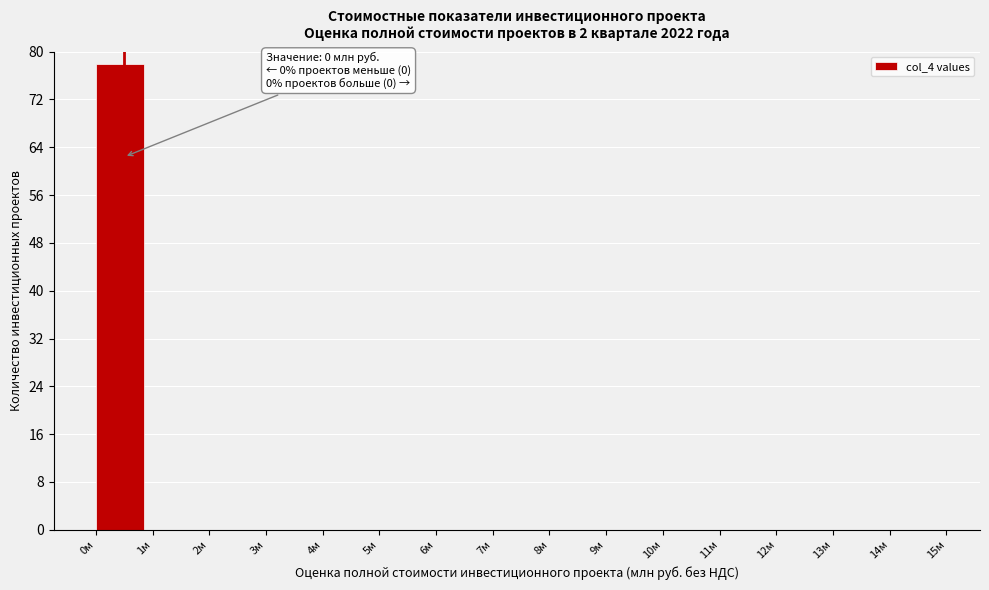

Over which range of the x-axis is the bar tallest?

0 to 1